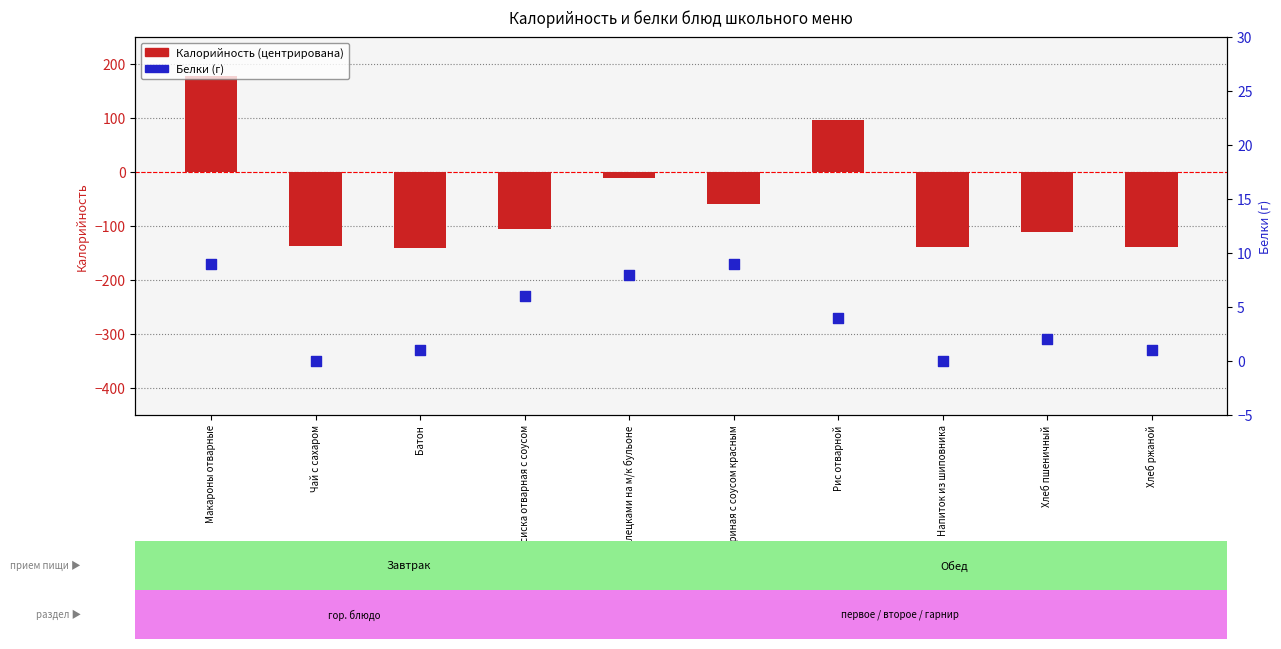

Is the value of Белки (г) at Макароны отварные greater than the value of Калорийность at Макароны отварные?

No